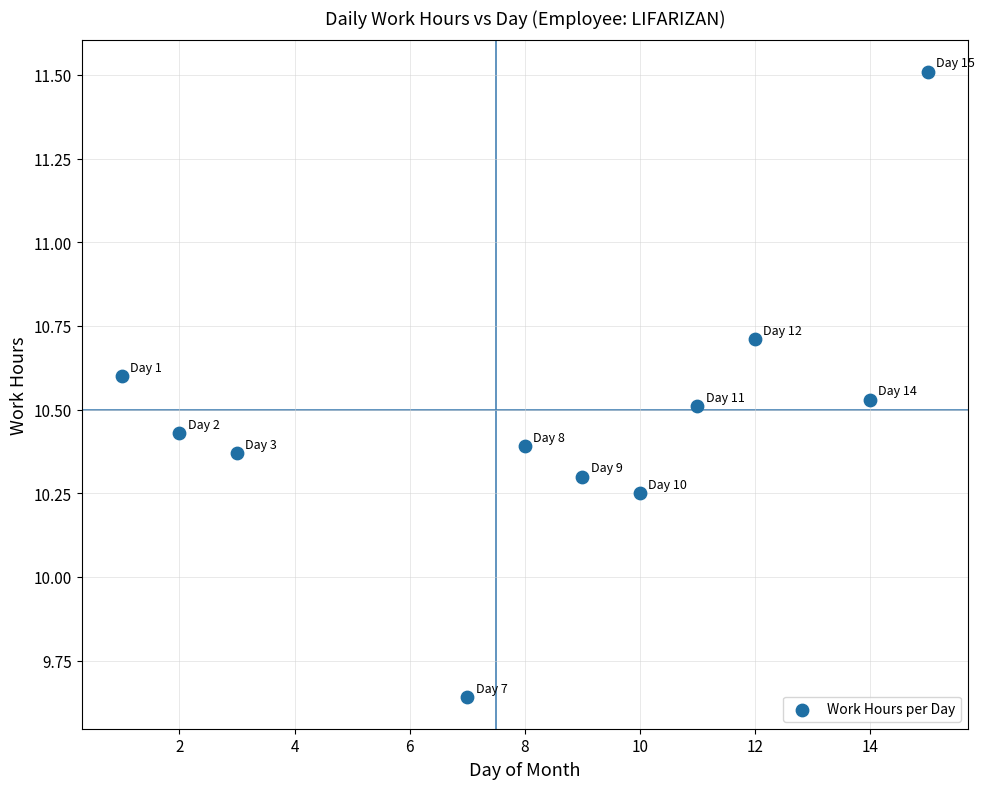

What is the range of X values (max minus min)?

14.0